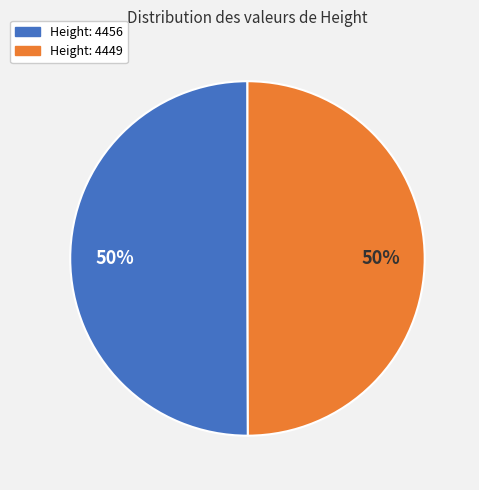

To the nearest percent, what portion does Height: 4449 represent?

50%